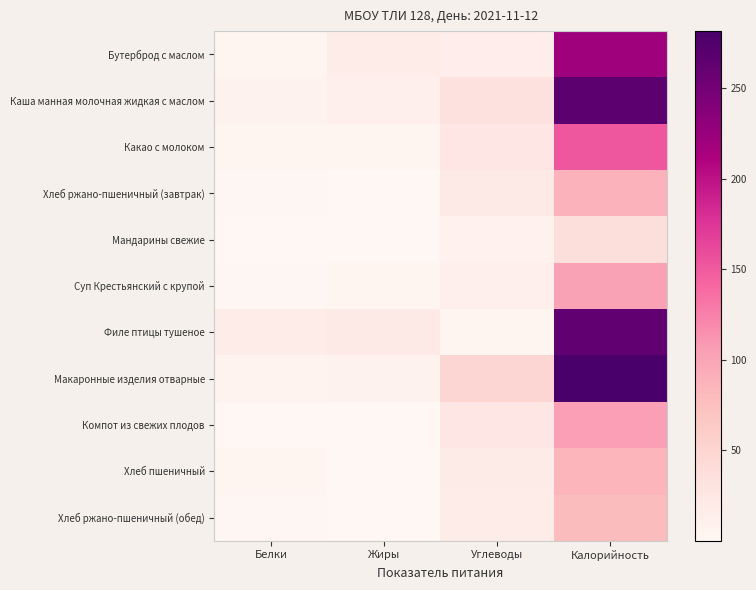

Rank the series at Калорийность from highest to lowest value.

Макаронные изделия отварные, Каша манная молочная жидкая с маслом, Филе птицы тушеное, Бутерброд с маслом, Какао с молоком, Компот из свежих плодов, Суп Крестьянский с крупой, Хлеб ржано-пшеничный (завтрак), Хлеб пшеничный, Хлеб ржано-пшеничный (обед), Мандарины свежие